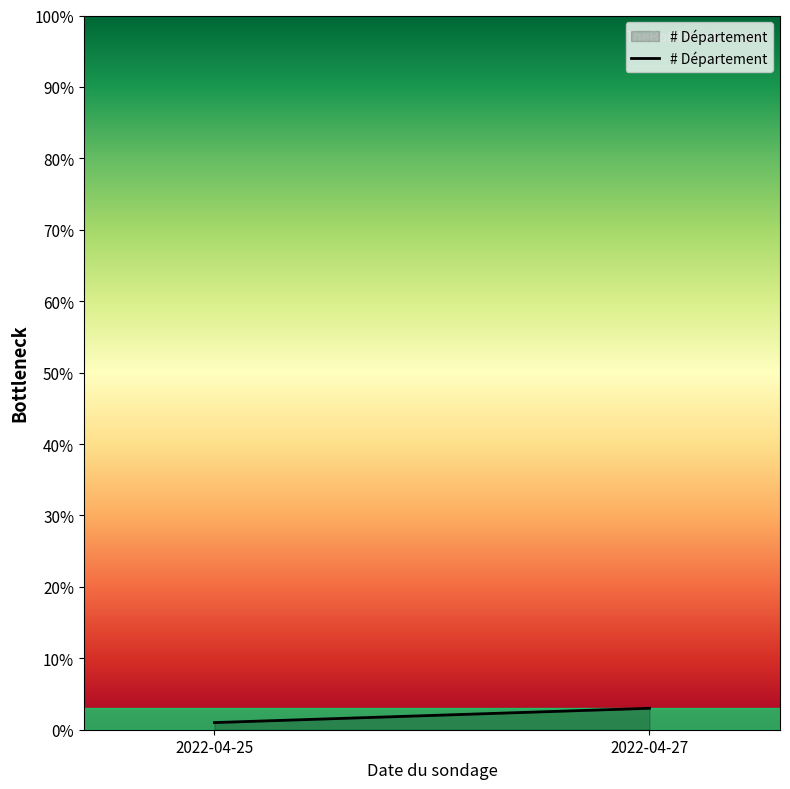

True or false: the data shows 3 at 2022-04-27.

True